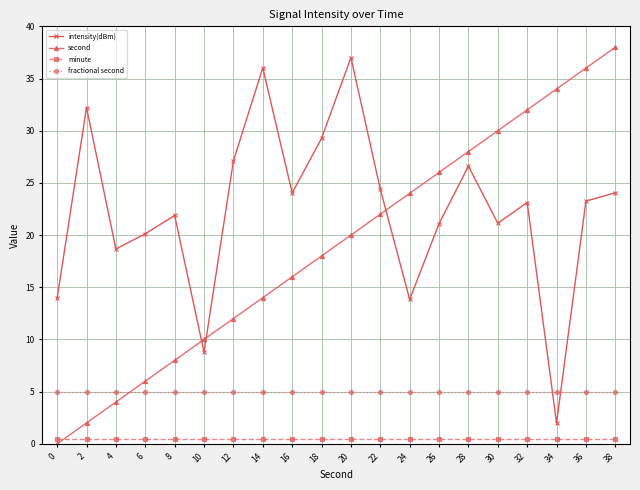

How many lines are shown in the chart?

4